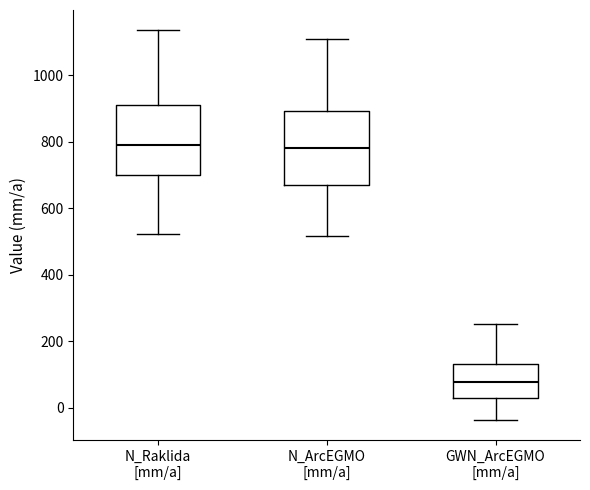

Reading left to right, read every box against the y-axis: the position of its median line, the range the box covers, and the ends of its whiskers. The values are not printed on the chart, so give them approximately, as read against the axis.

N_Raklida [mm/a]: median 800, box 700 to 920, whiskers 520 to 1140
N_ArcEGMO [mm/a]: median 780, box 680 to 900, whiskers 520 to 1100
GWN_ArcEGMO [mm/a]: median 80, box 20 to 140, whiskers -40 to 260